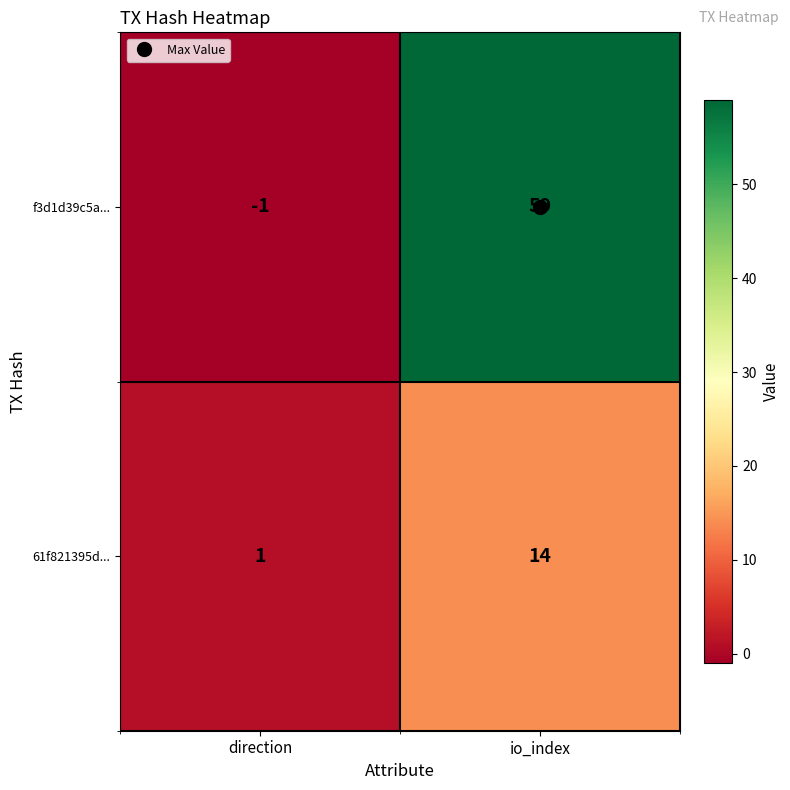

At which label is 61f821395d... closest to 7?

direction